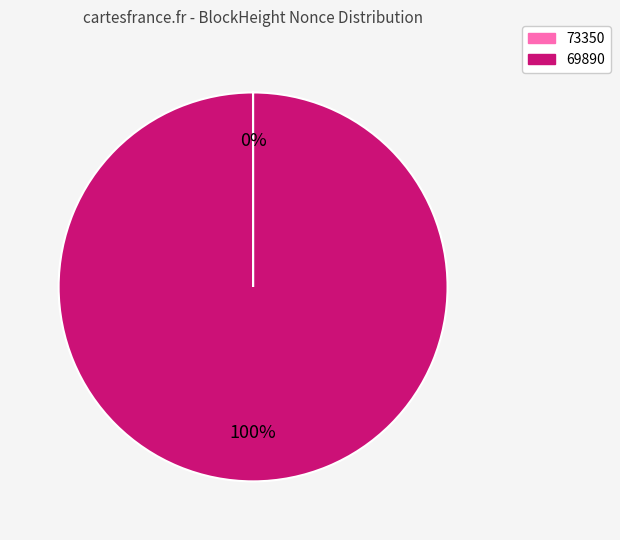

To the nearest percent, what is the average slice percentage?

50%